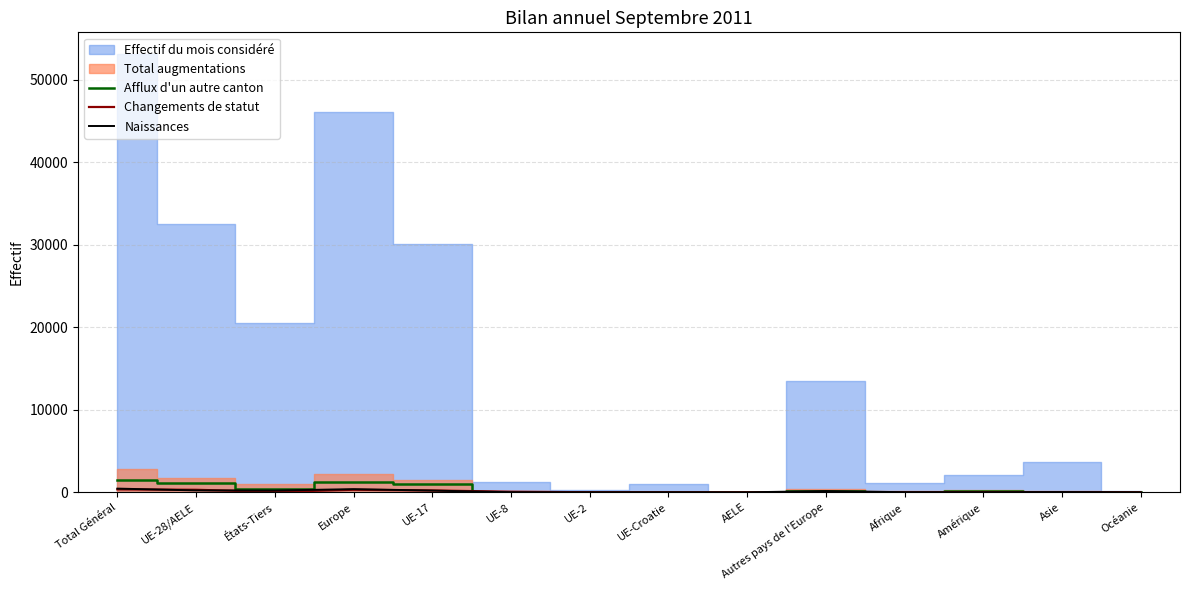

What is the difference between the second highest and minimum values in the Changements de statut series?

311